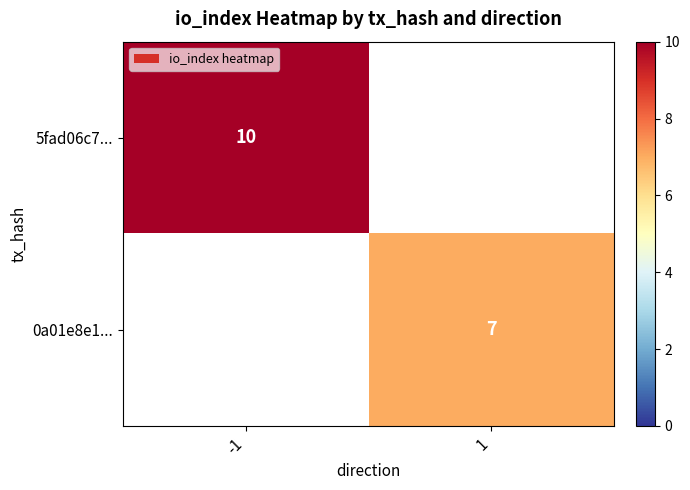

The value of 5fad06c7... at -1 is 2. True or false?

False